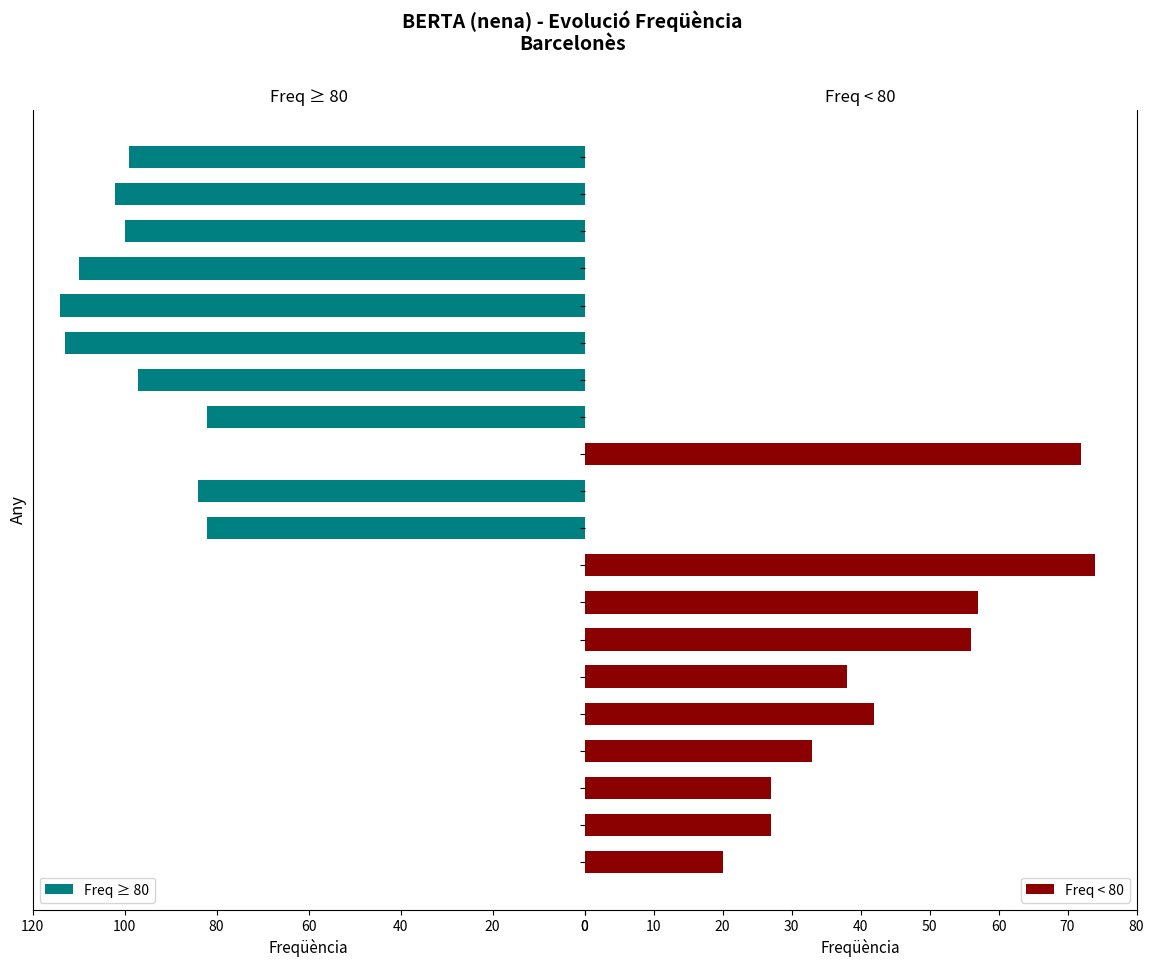

Is it true that Freq ≥ 80 equals 146 at 2003?

False